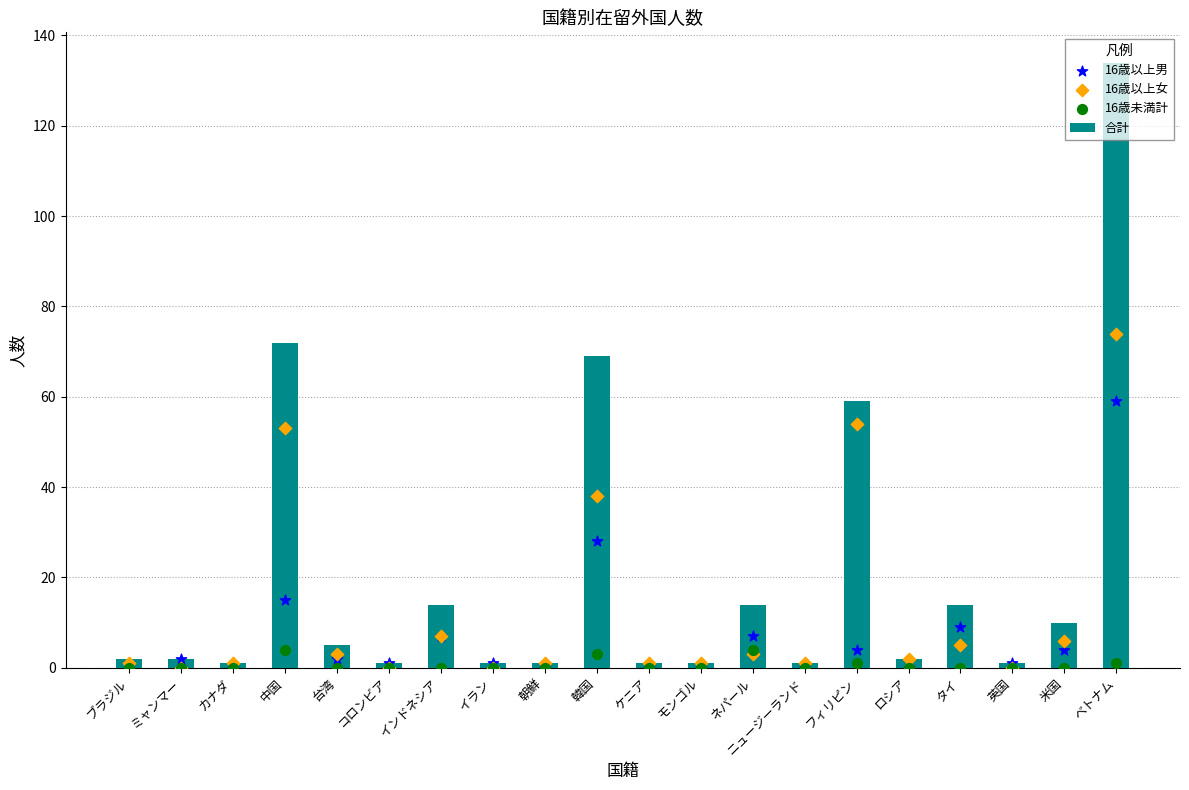

Which series contains the lowest Y value?

16歳以上男